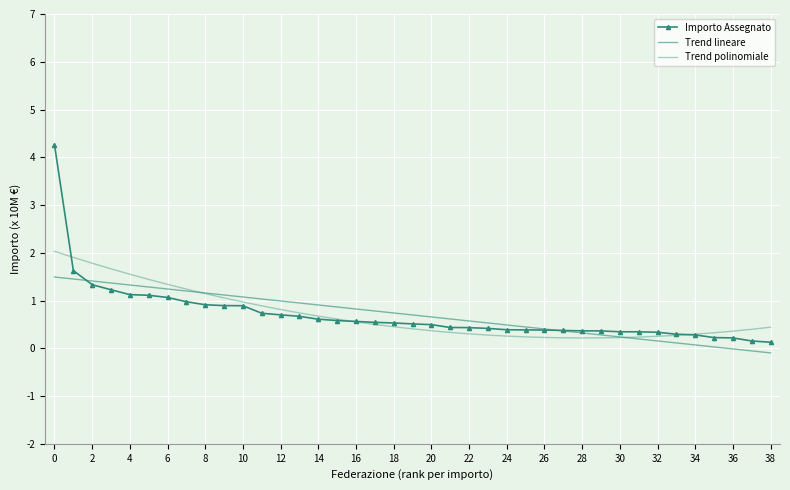

Where is Trend lineare nearest to the value 0?

36